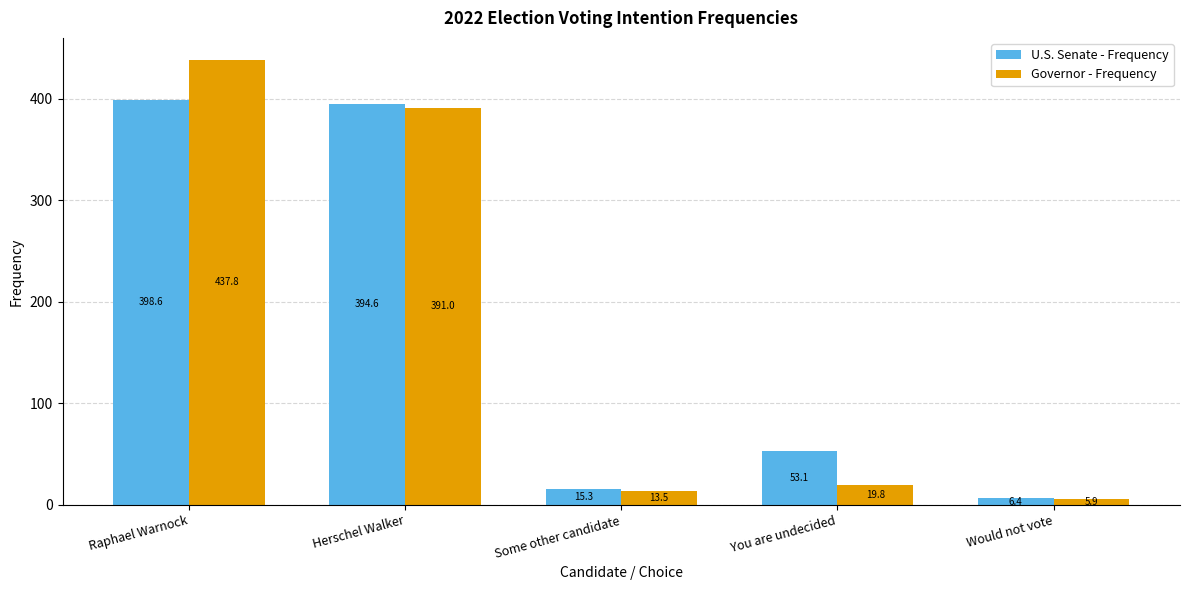

True or false: U.S. Senate - Frequency has a value of 394.6 at Herschel Walker.

True